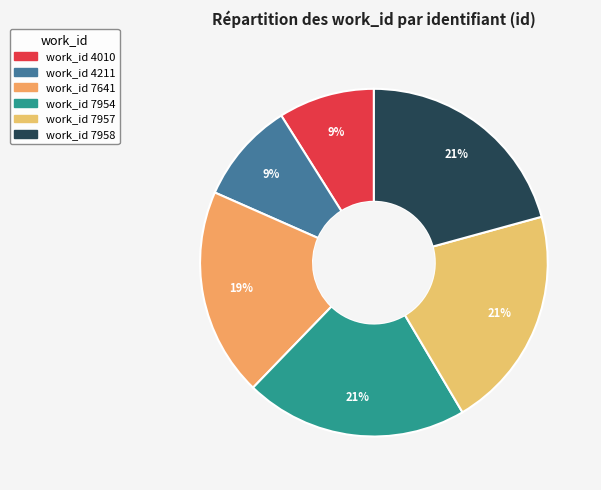

To the nearest percent, what is the difference between the largest and smallest slice percentages?

12%